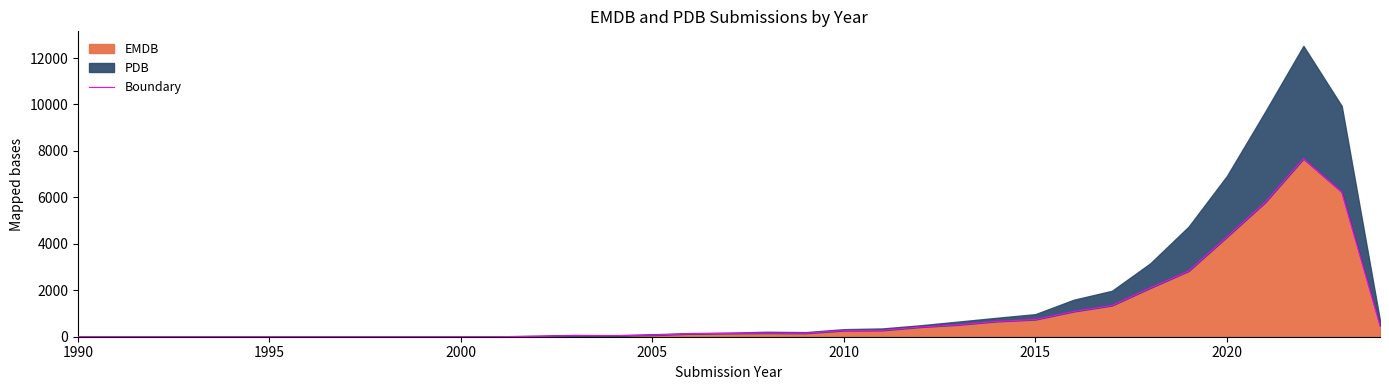

Where is EMDB nearest to the value 3832?

2020